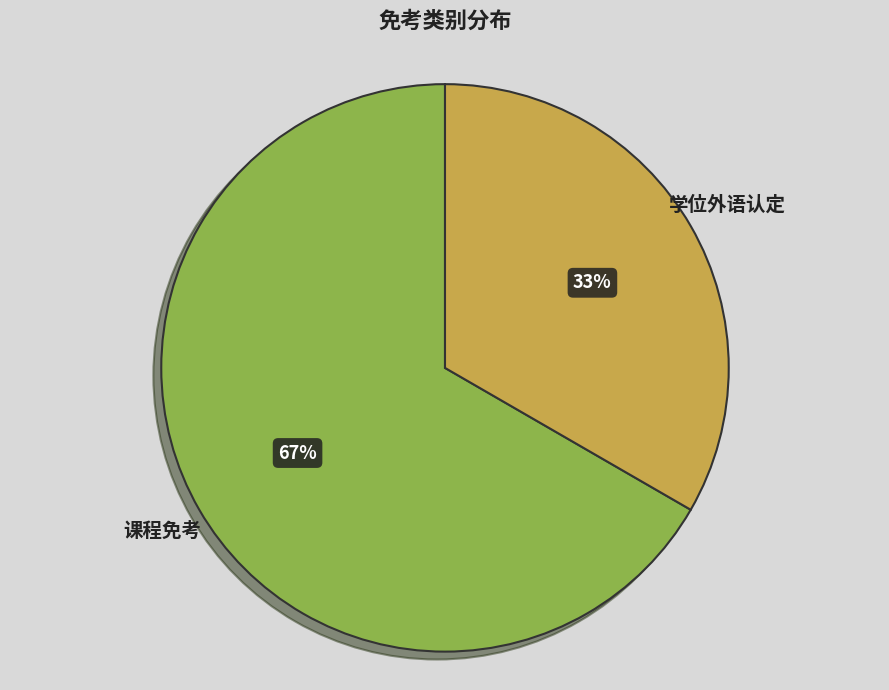

To the nearest percent, what is the average slice percentage?

50%